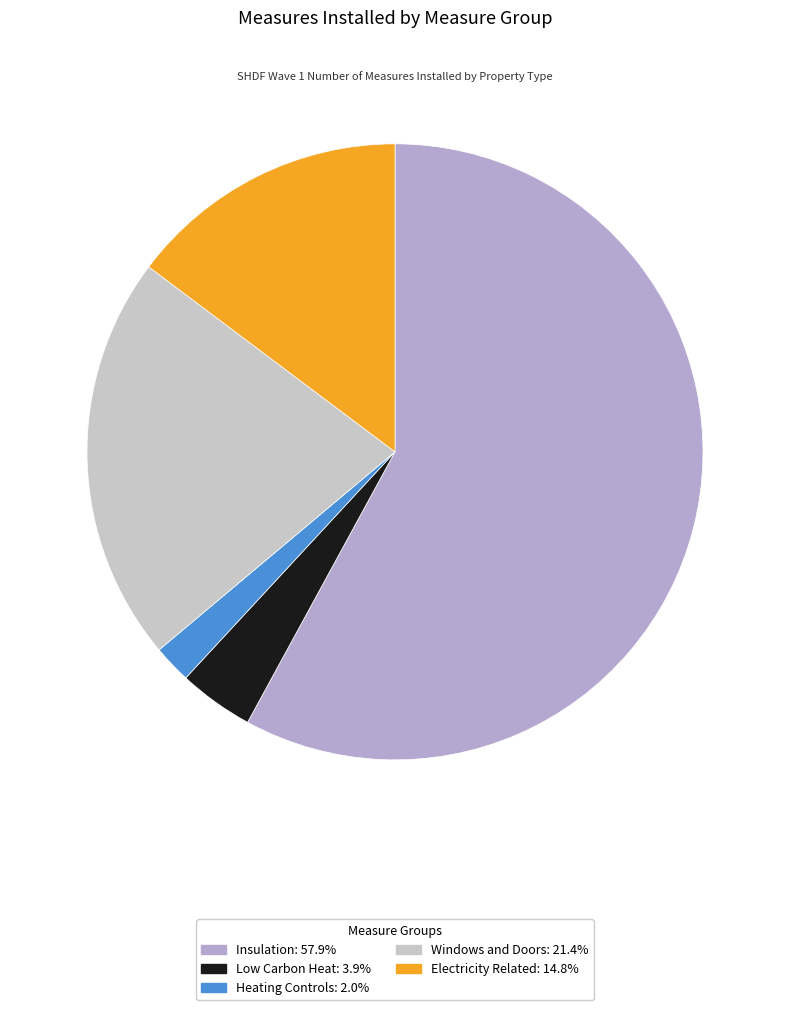

How many segments does this pie chart have?

5